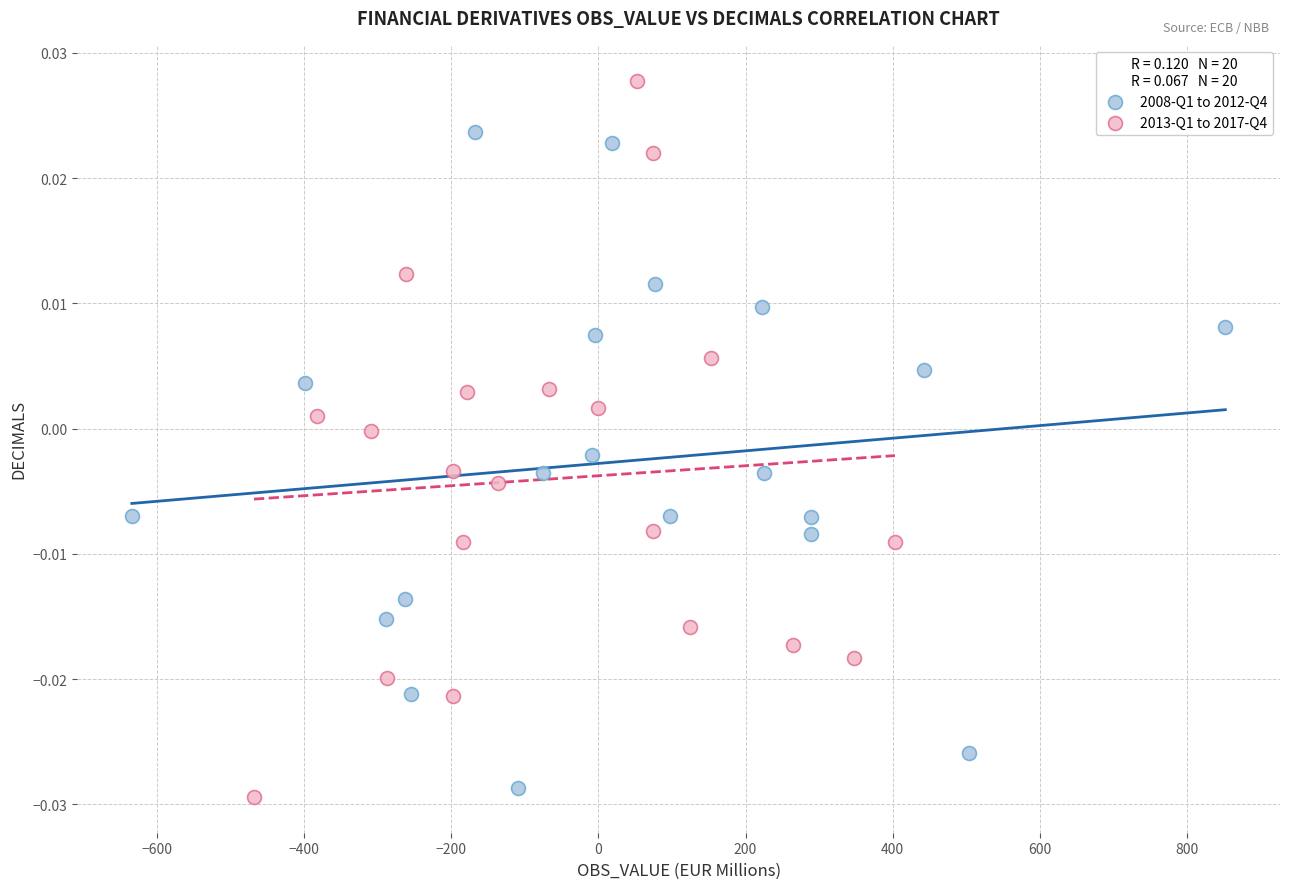

Which series reaches the minimum Y coordinate?

2013-Q1 to 2017-Q4